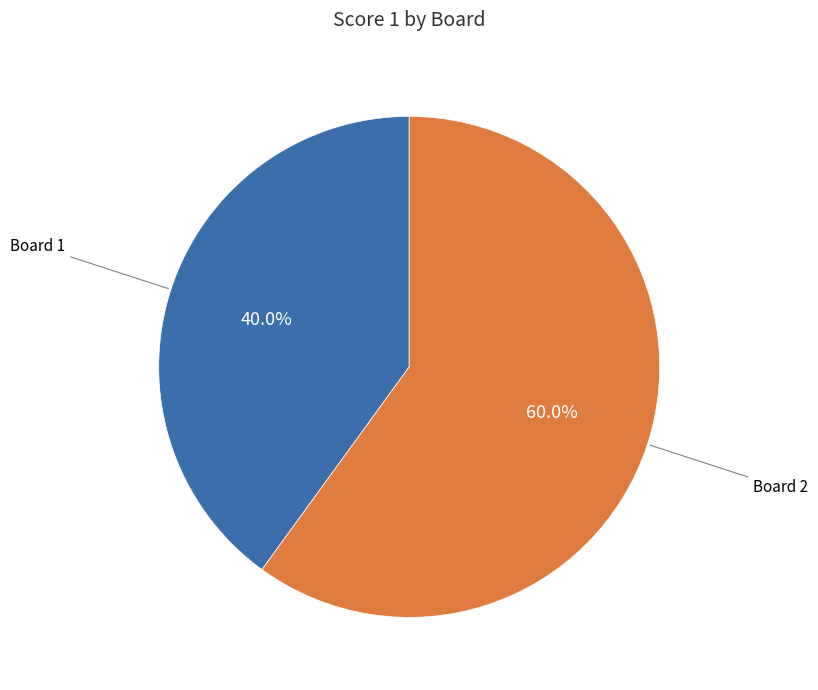

Which category has the biggest portion of the pie?

Board 2